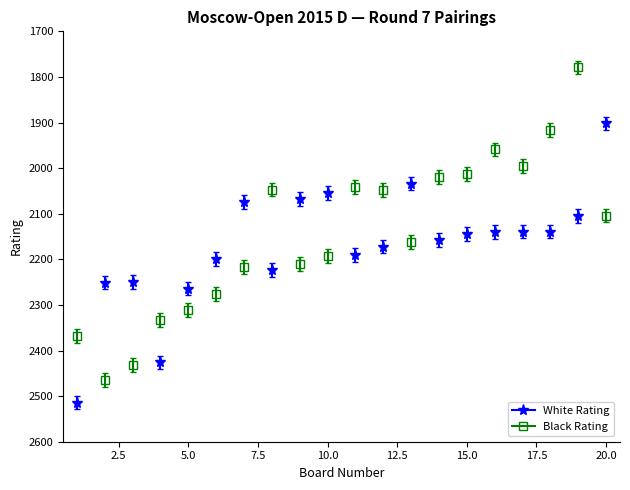

Does the chart have visible grid lines?

No